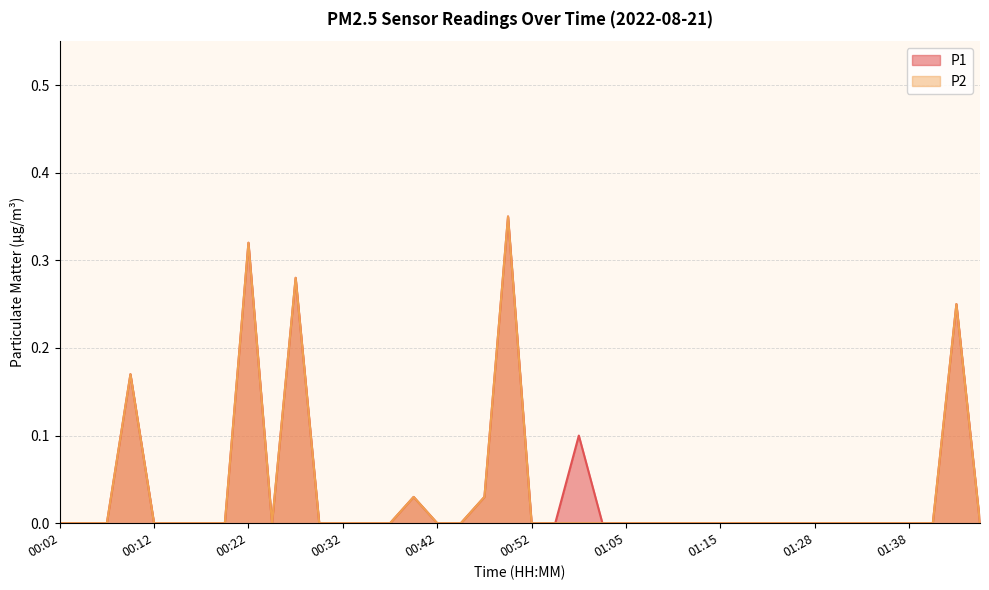

True or false: P1 and P2 intersect in this chart.

False